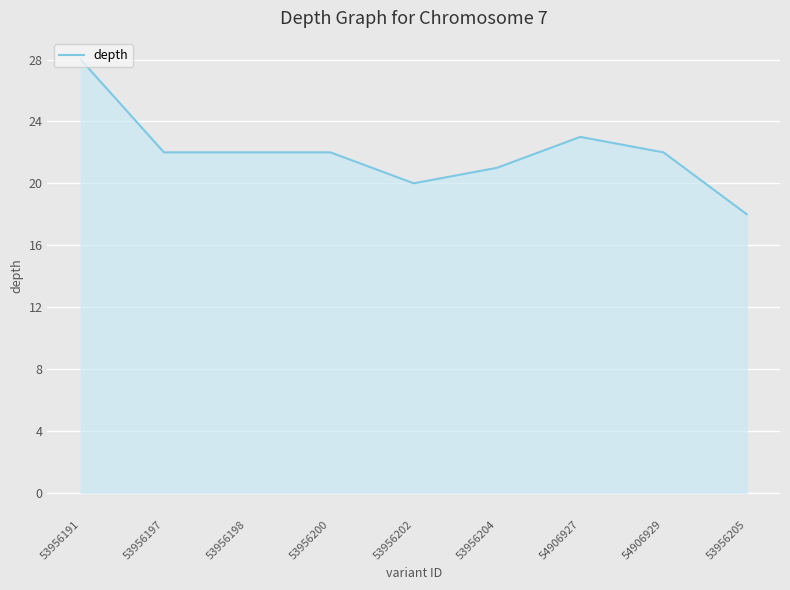

What is the maximum value shown in the chart?

28